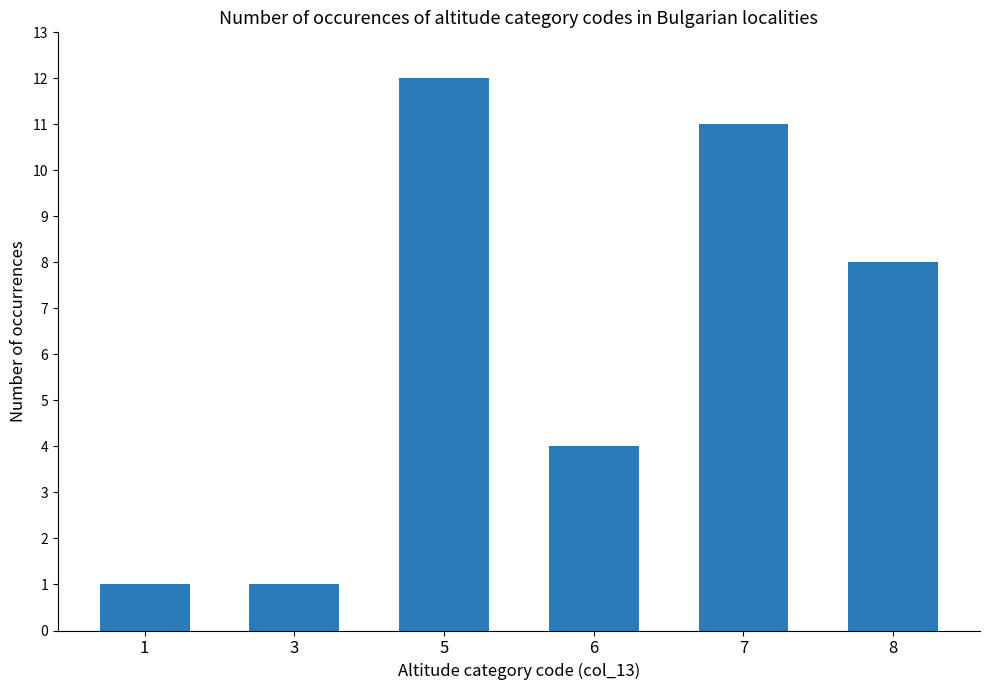

Reading left to right, what are all the values shown in this chart?

1=1	3=1	5=12	6=4	7=11	8=8